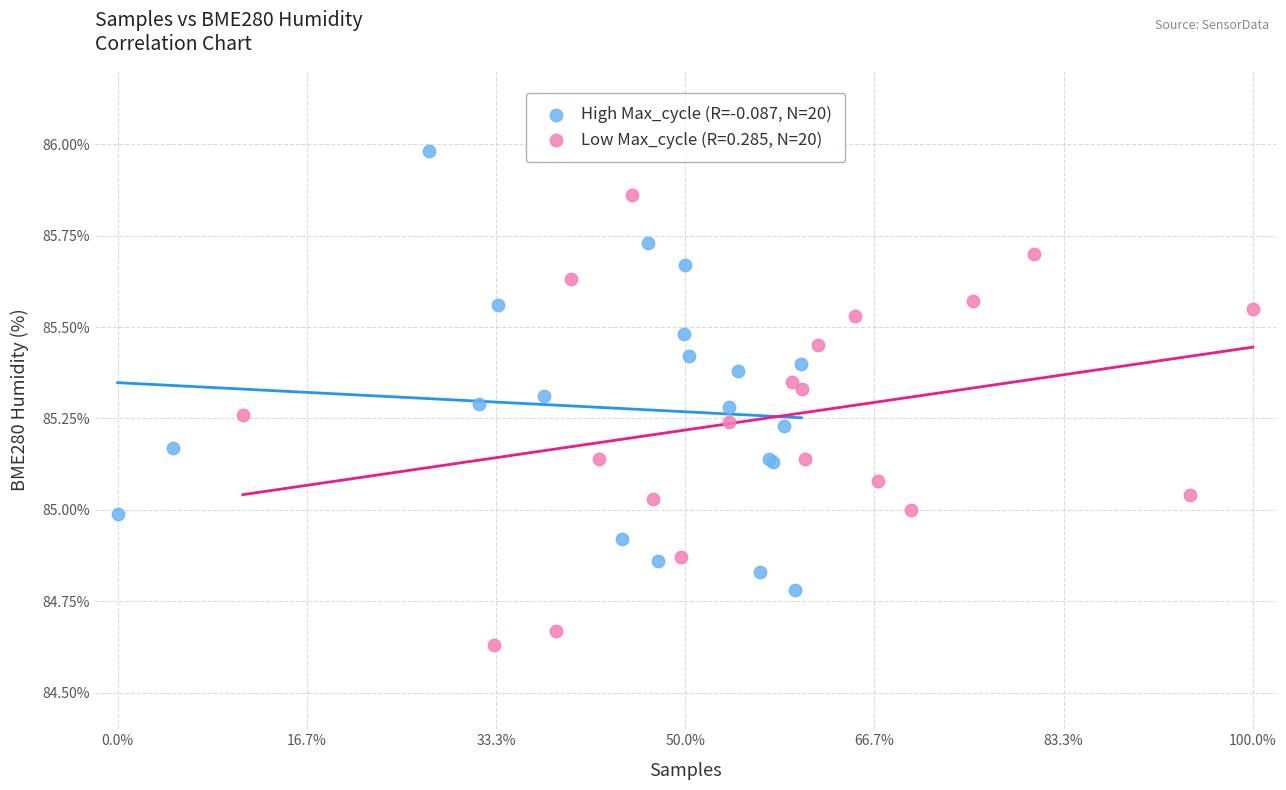

Which series contains the lowest Y value?

Low Max_cycle (R=0.285, N=20)